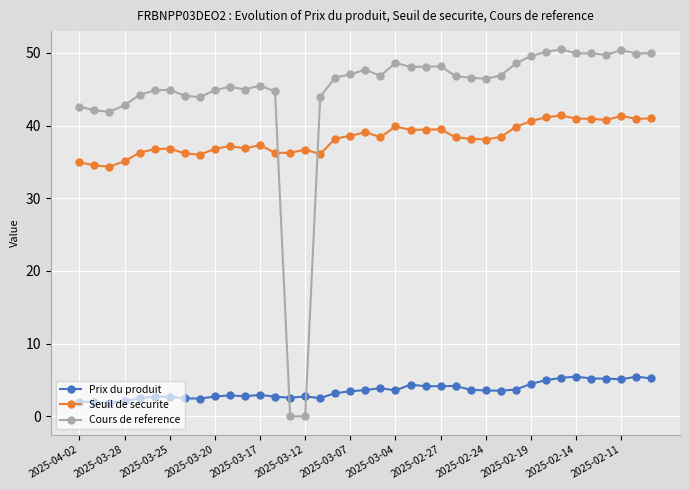

Which series has the widest spread of values?

Cours de reference